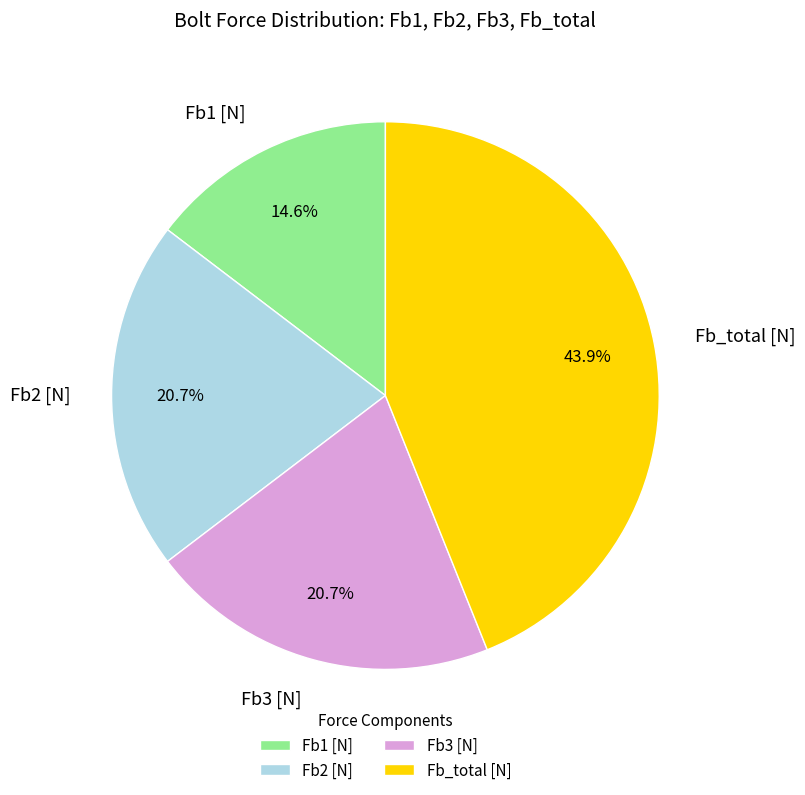

Count the number of slices in the pie.

4